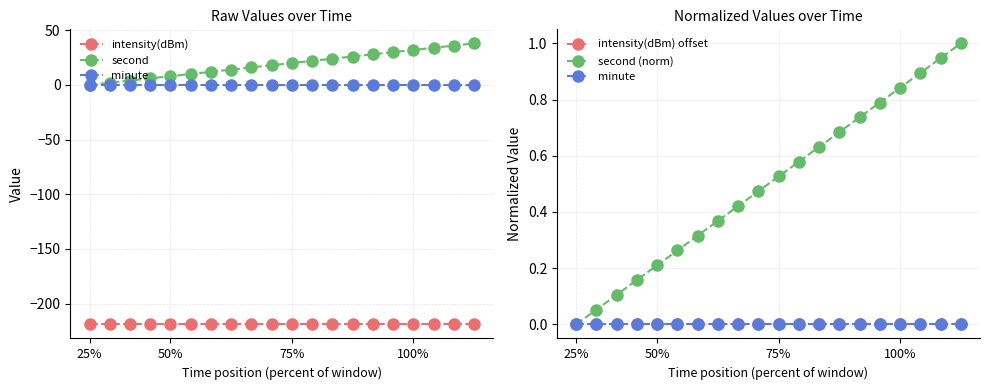

List the labels in order of second value, smallest first.

25%, 50%, 75%, 100%, 4, 5, 6, 7, 8, 9, 10, 11, 12, 13, 14, 15, 16, 17, 18, 19